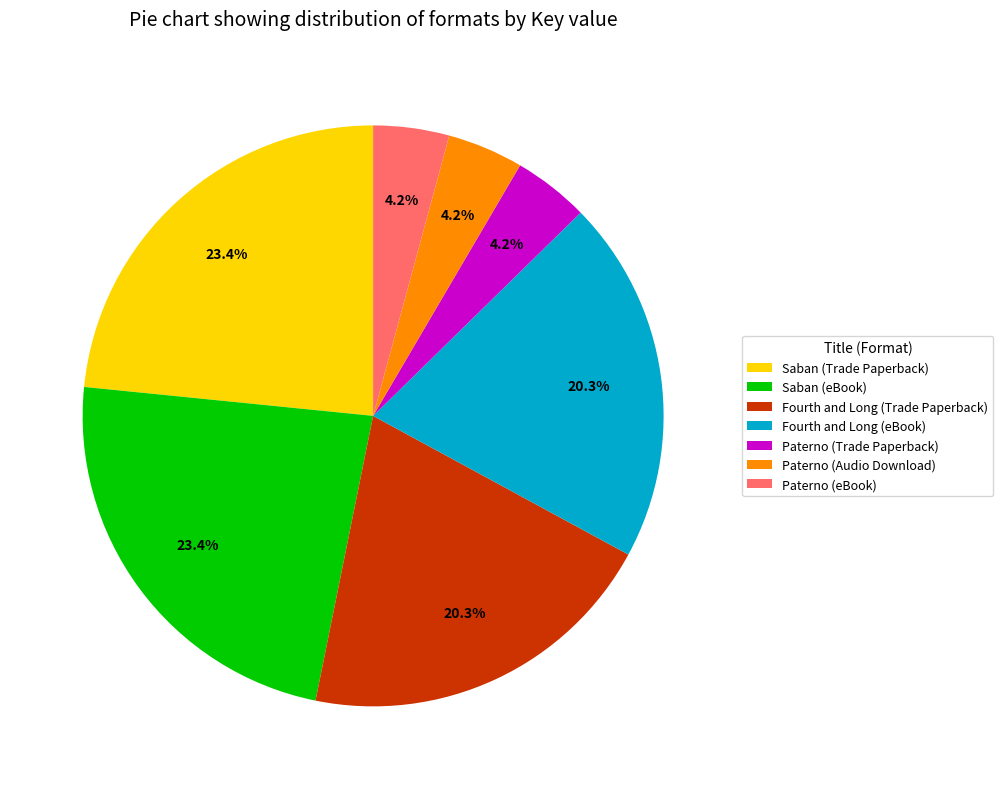

Approximately how many times larger is the value at Saban (Trade Paperback) compared to Fourth and Long (Trade Paperback)?

1.2